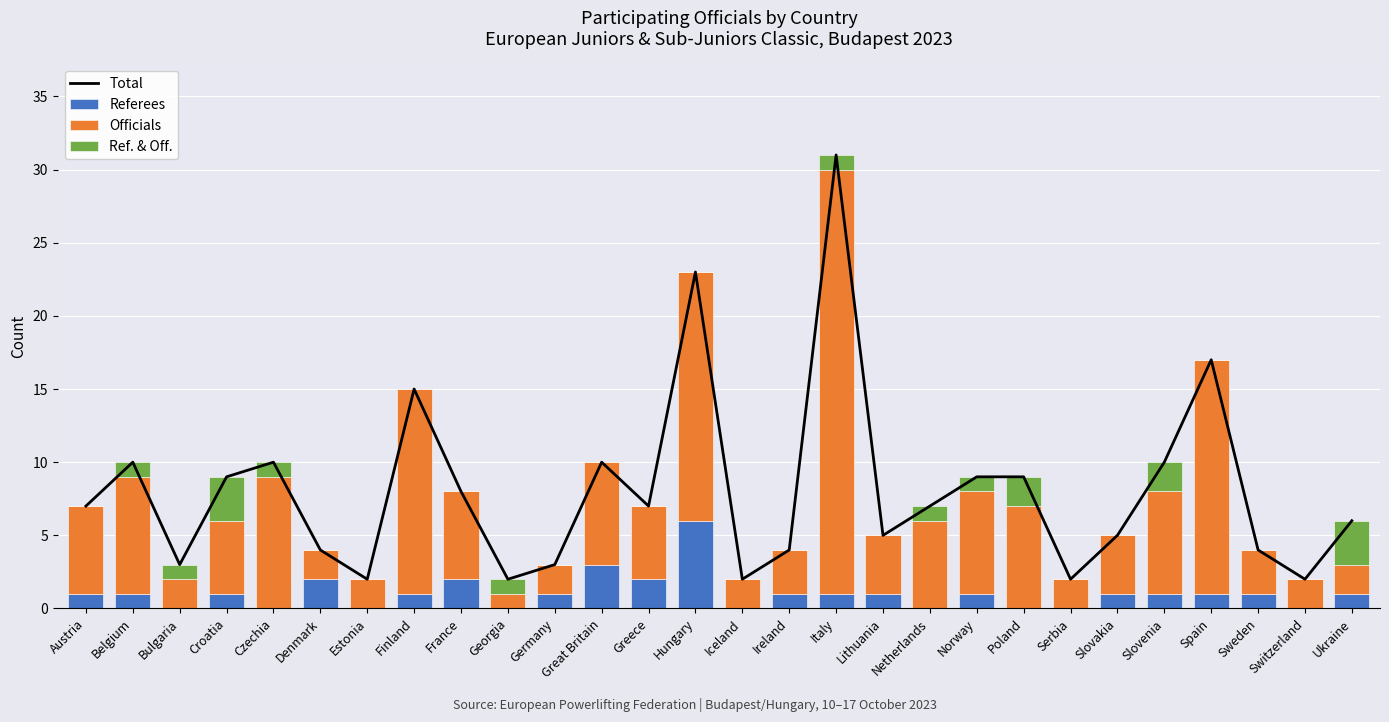

At how many categories does at least one series exceed 4?

18